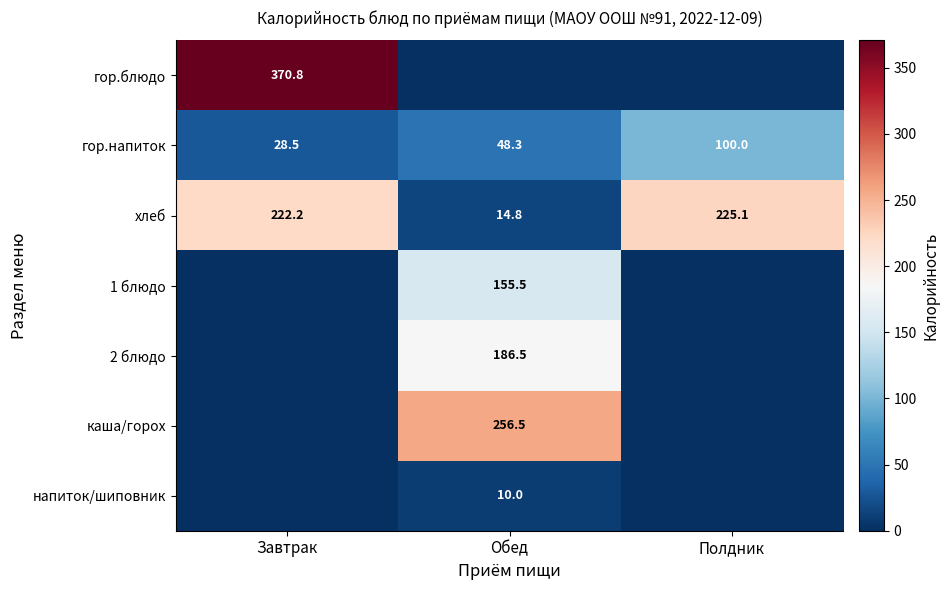

How many categories are shown in the chart?

3